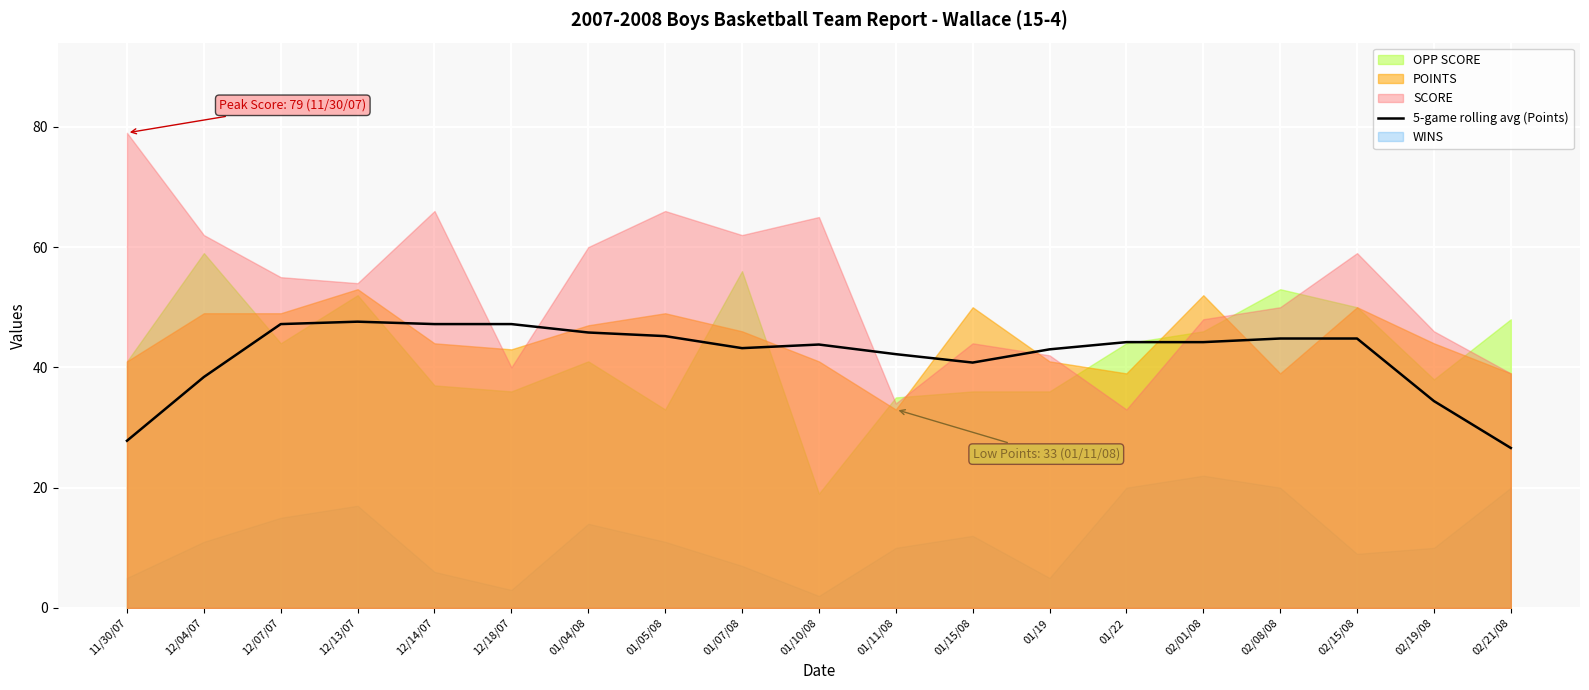

Reading left to right, list all the values displayed in this chart.

27.8	38.4	47.2	47.6	47.2	47.2	45.8	45.2	43.2	43.8	42.2	40.8	43.0	44.2	44.2	44.8	44.8	34.4	26.6